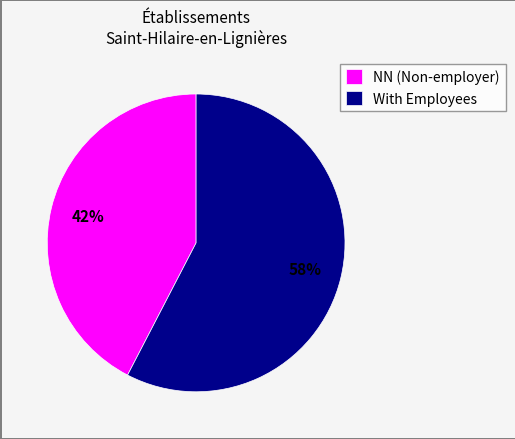

What is the ratio of the value at With Employees to the value at NN (Non-employer)?

1.4